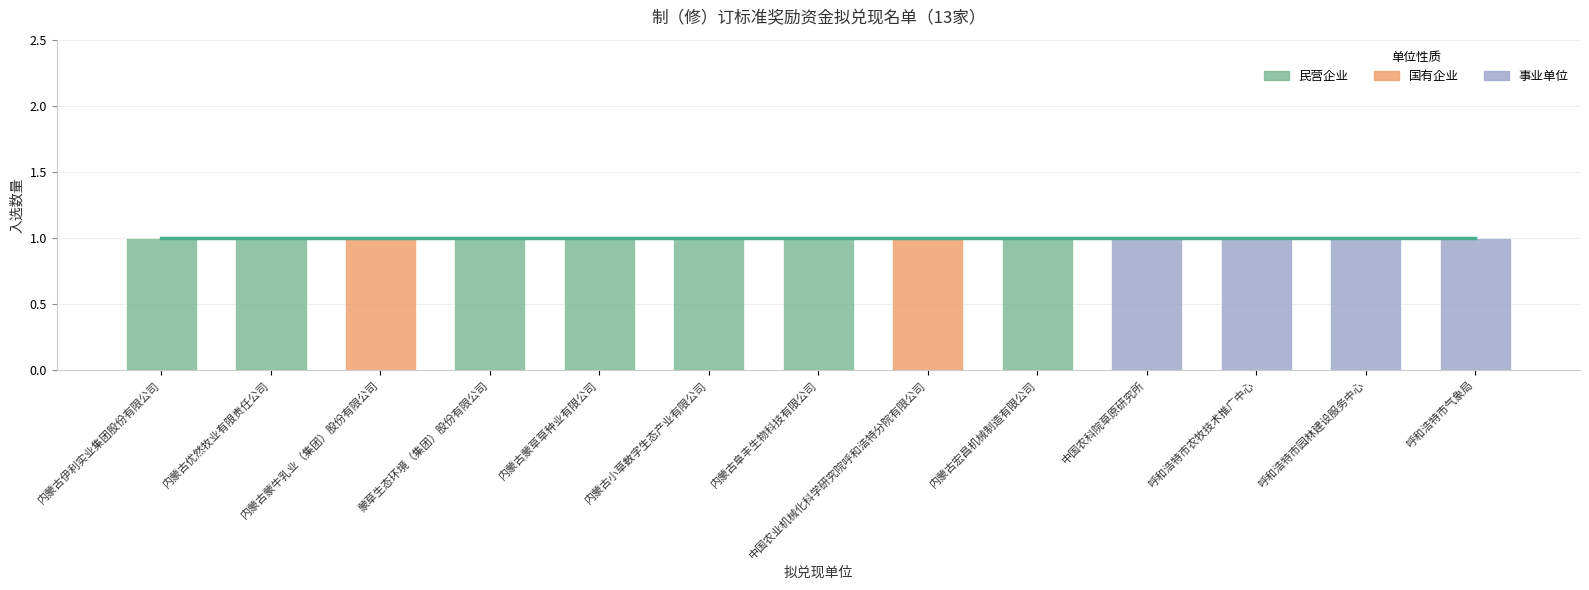

At which category is the sum across all series the highest?

呼和浩特市气象局